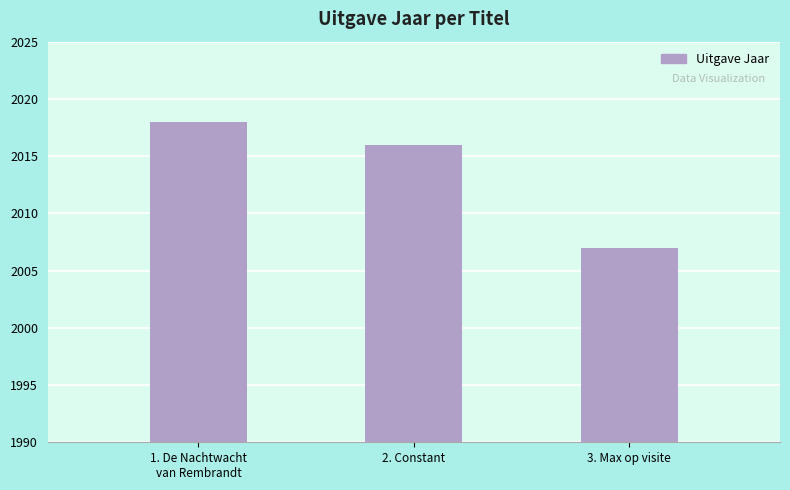

Which category has the lowest value across all series?

3. Max op visite